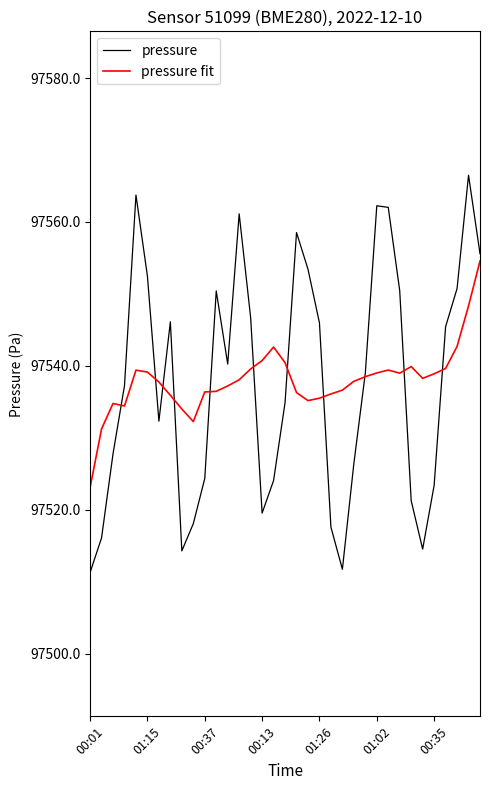

How many times do pressure and pressure fit cross each other?

11